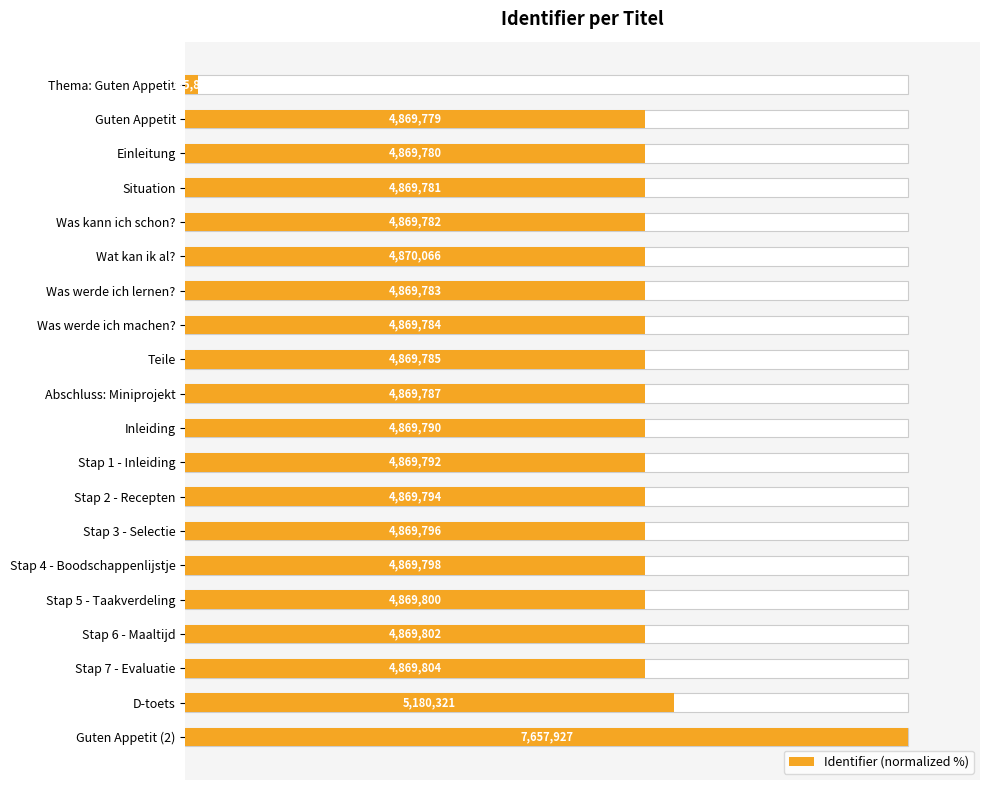

What is the difference between the maximum and second lowest values?

36.4